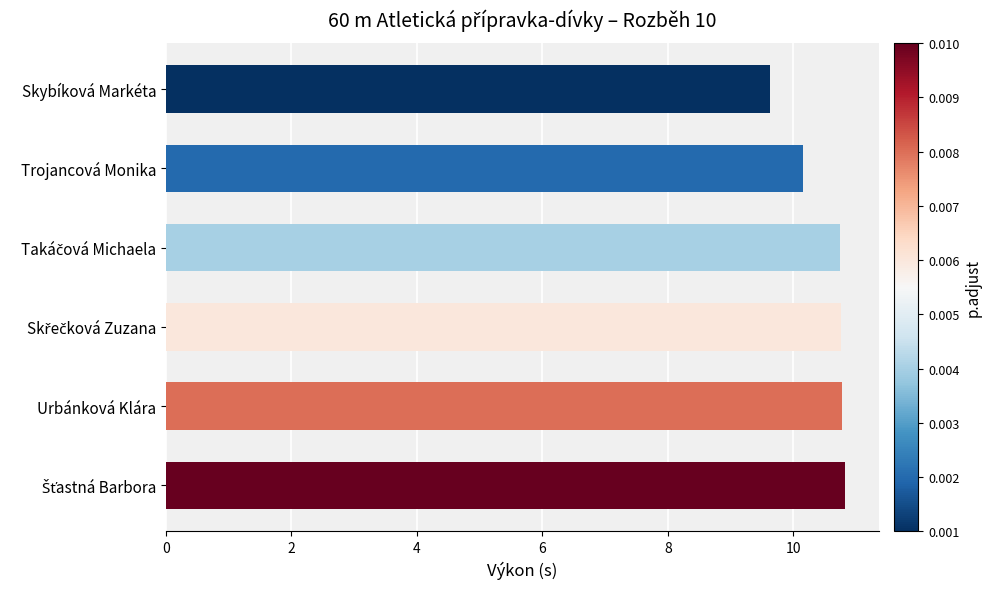

How many values are between 10 and 11?

5